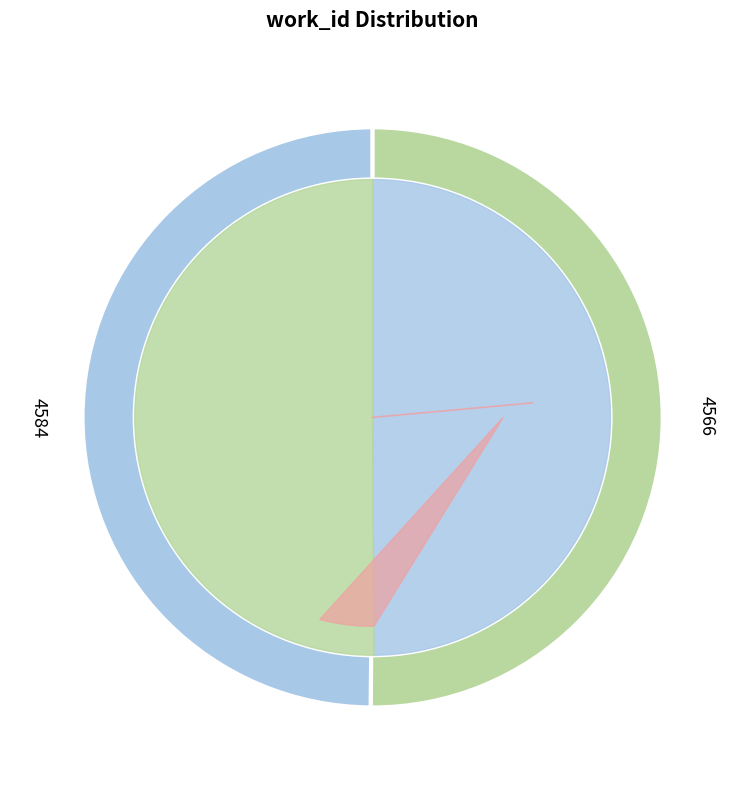

How many slices are in this pie chart?

2